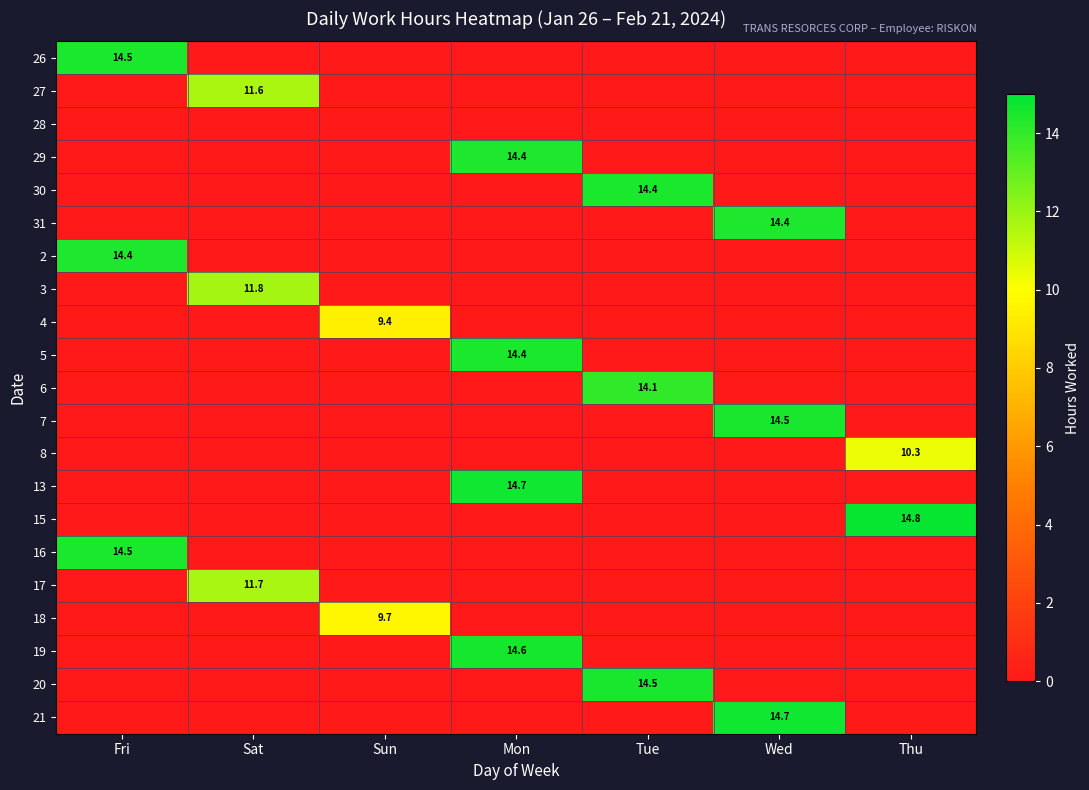

At which label is 4 closest to 4?

Fri